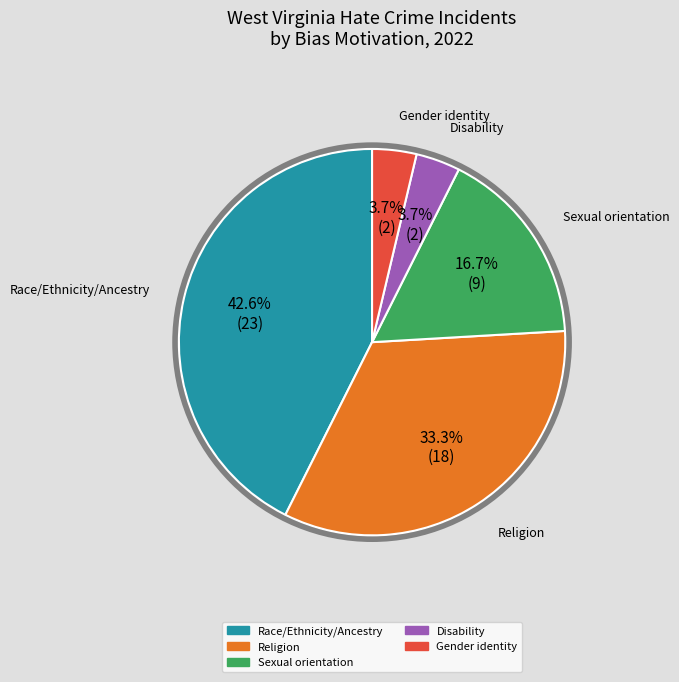

To the nearest percent, what is the average slice percentage?

20%